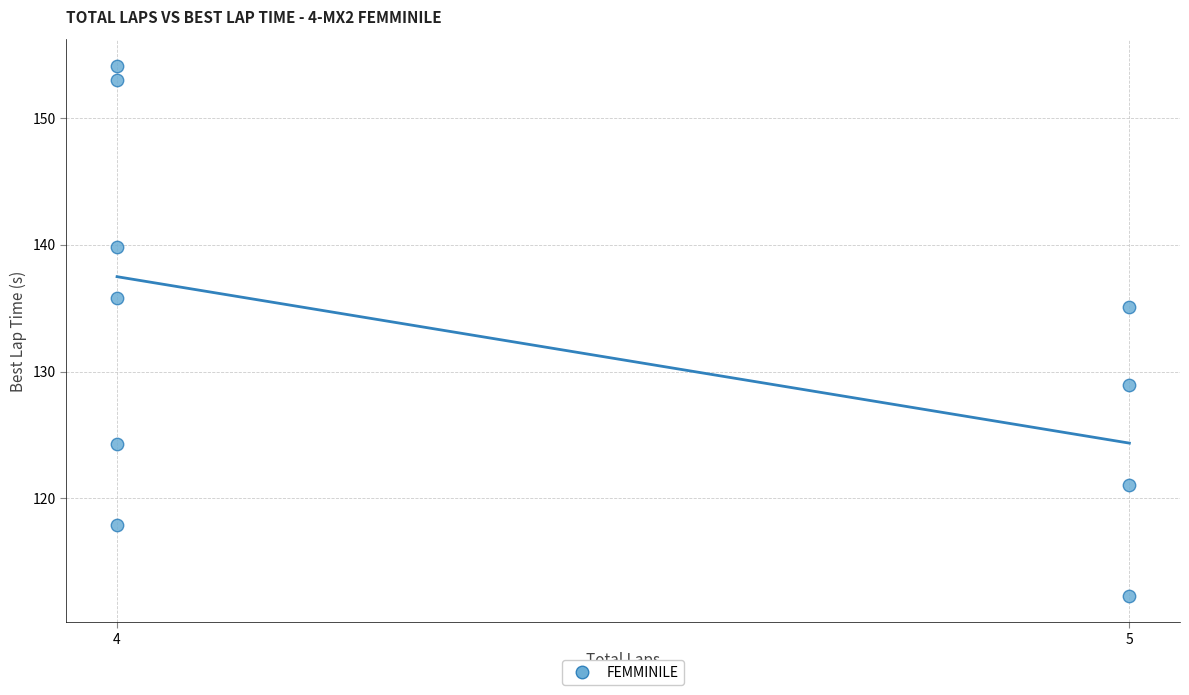

What Y value in the scatter plot is closest to 133?

135.1